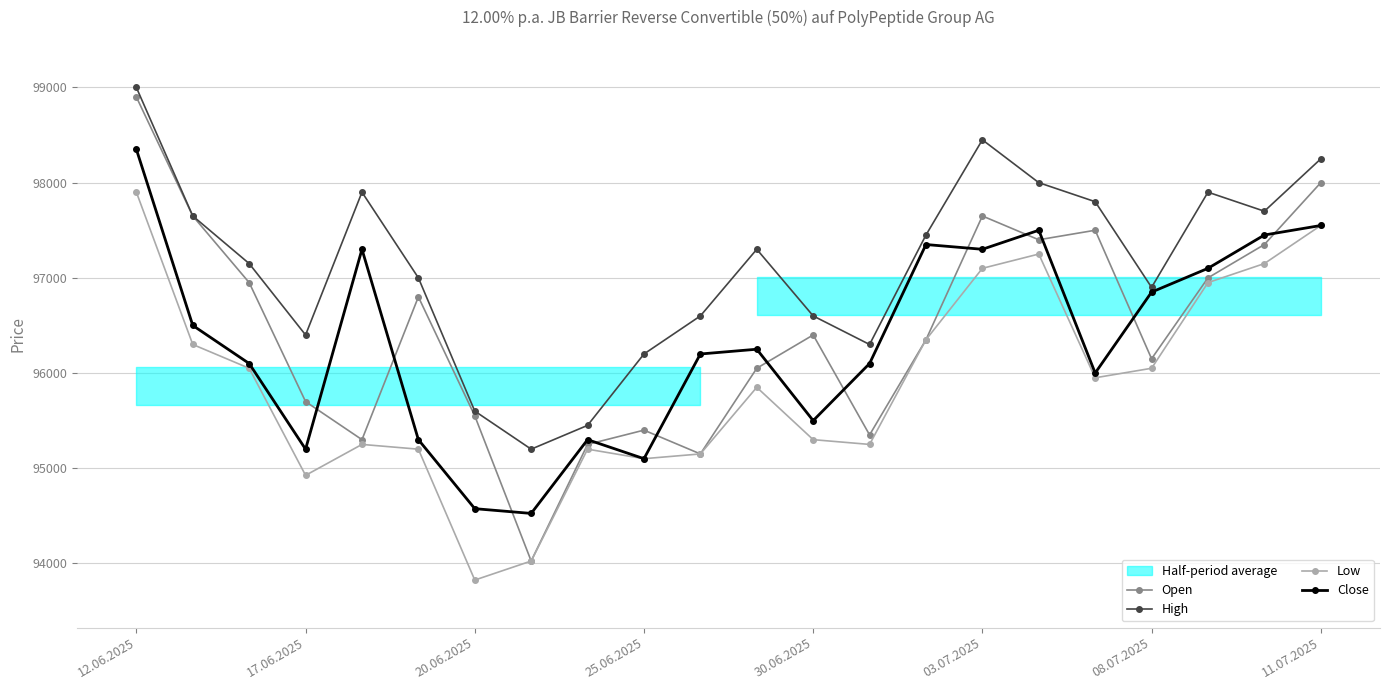

True or false: Open and Close intersect in this chart.

True